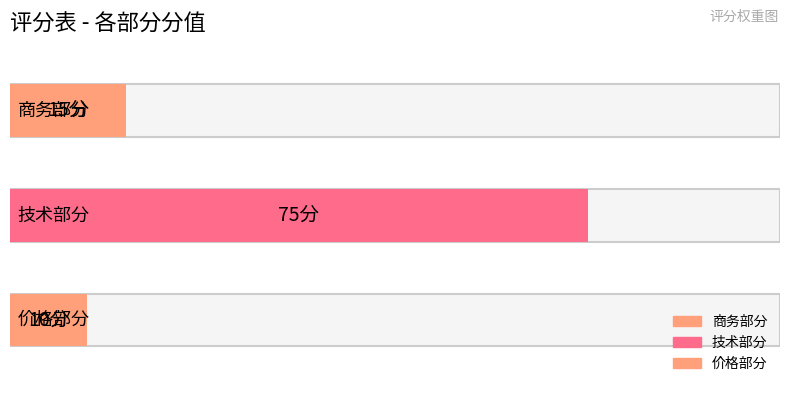

List the labels in order of value, smallest first.

价格部分, 商务部分, 技术部分